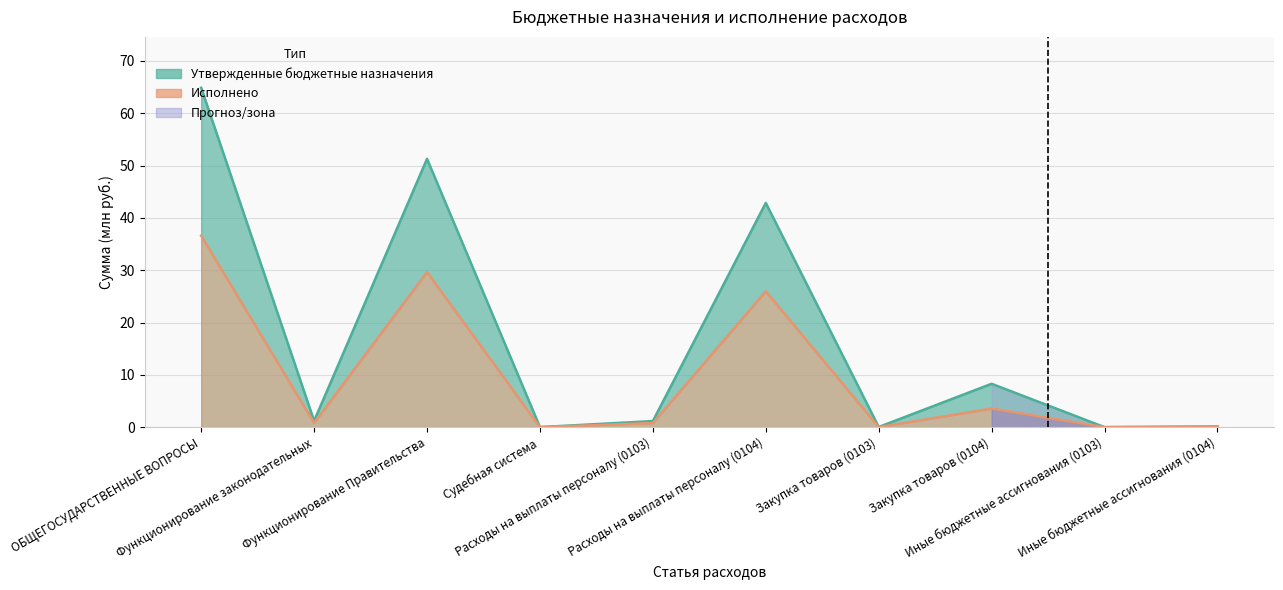

Which series has the largest total across all categories?

Утвержденные бюджетные назначения